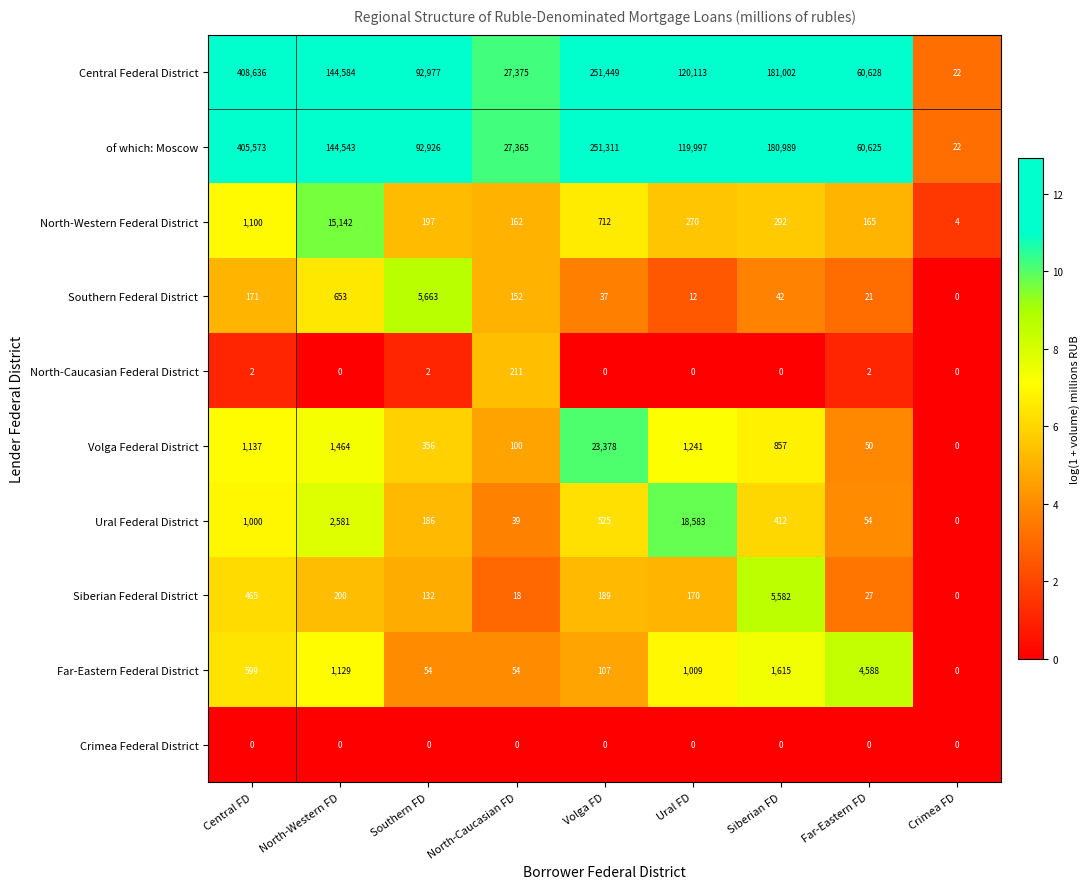

At which label does Siberian Federal District first exceed 170?

Central FD